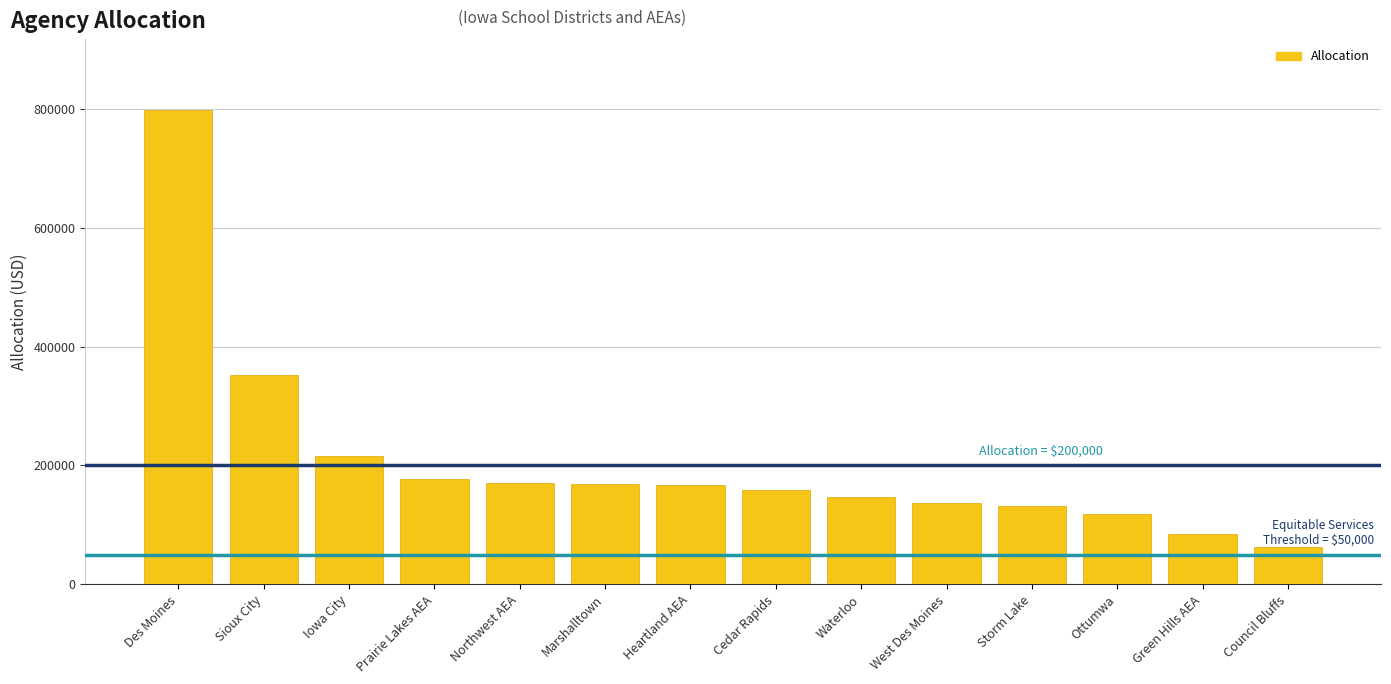

Where does the data first go above 167642?

Des Moines